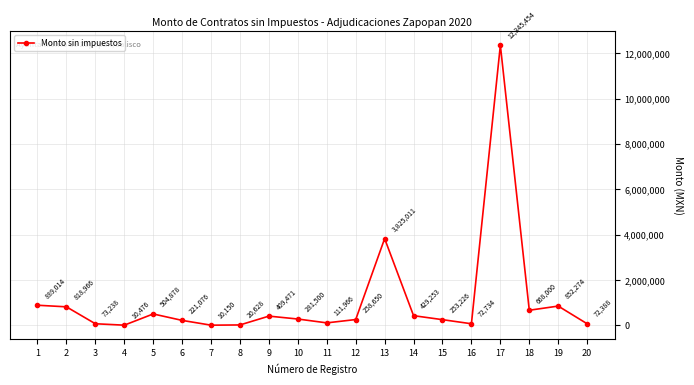

True or false: there are more than 2 points higher than both neighbors.

True